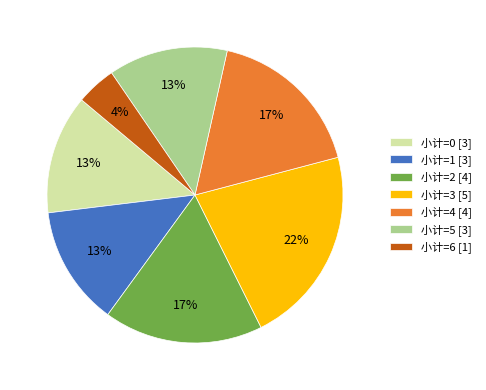

True or false: 小计=2 [4] accounts for 30% of the total.

False